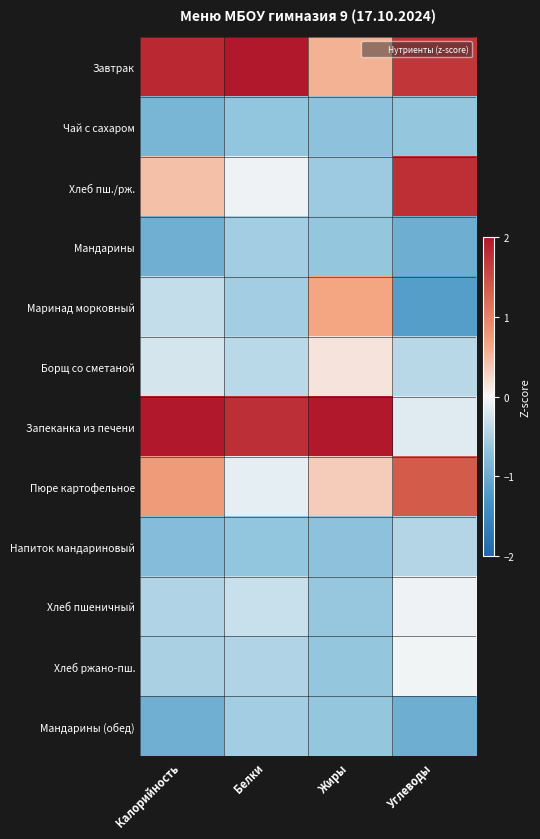

Rank the series by their maximum value, from highest to lowest.

Завтрак, Запеканка из печени, Хлеб пш./рж., Пюре картофельное, Маринад морковный, Борщ со сметаной, Хлеб ржано-пш., Хлеб пшеничный, Напиток мандариновый, Мандарины, Мандарины (обед), Чай с сахаром